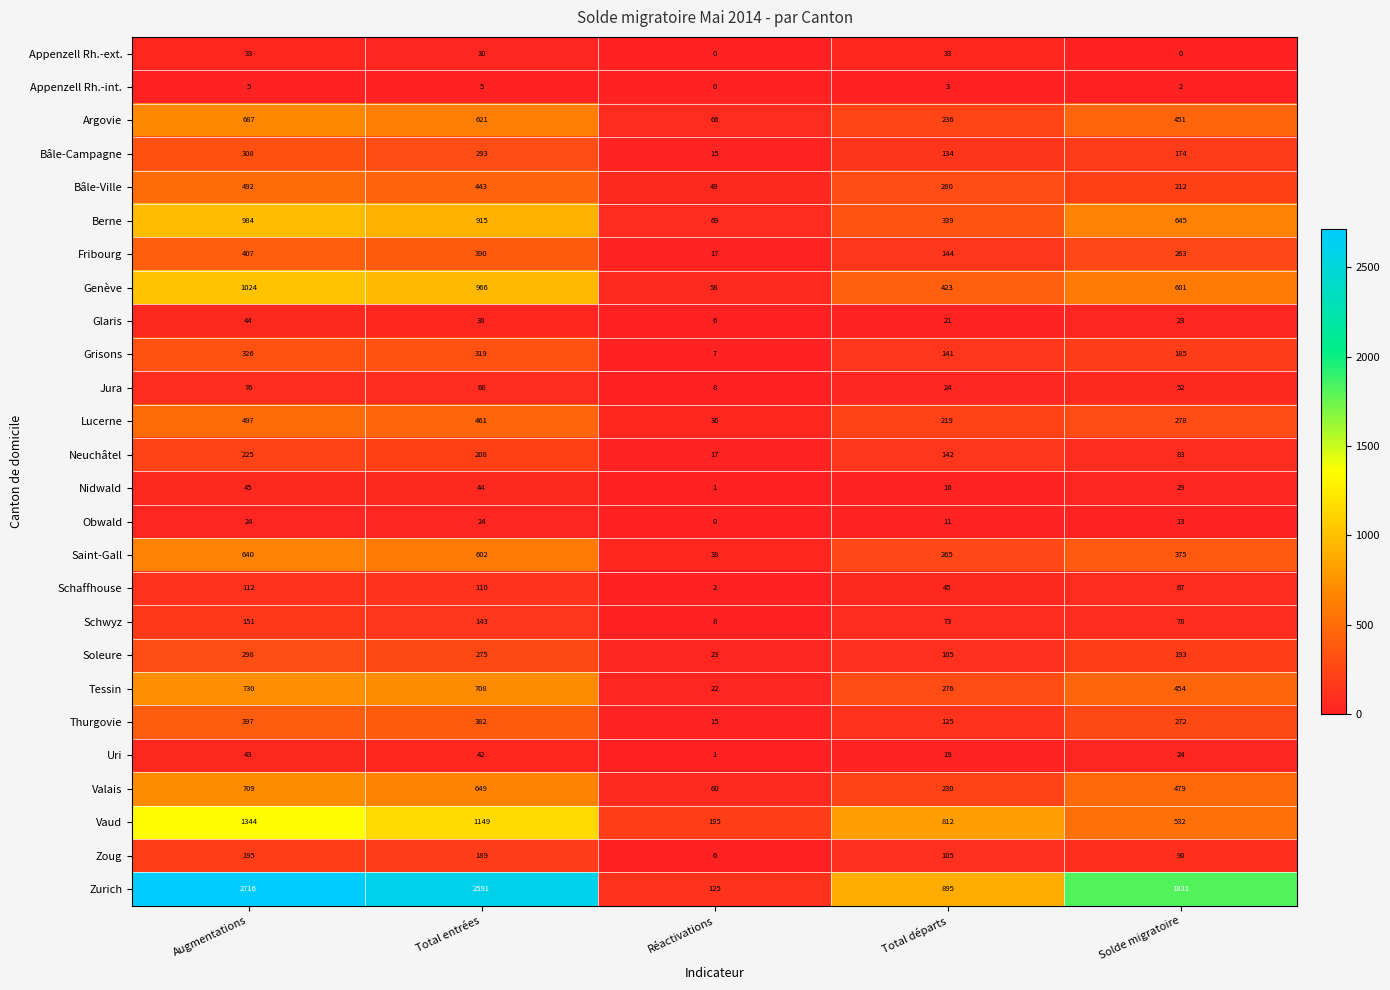

The value of Vaud at Total départs is 812. True or false?

True